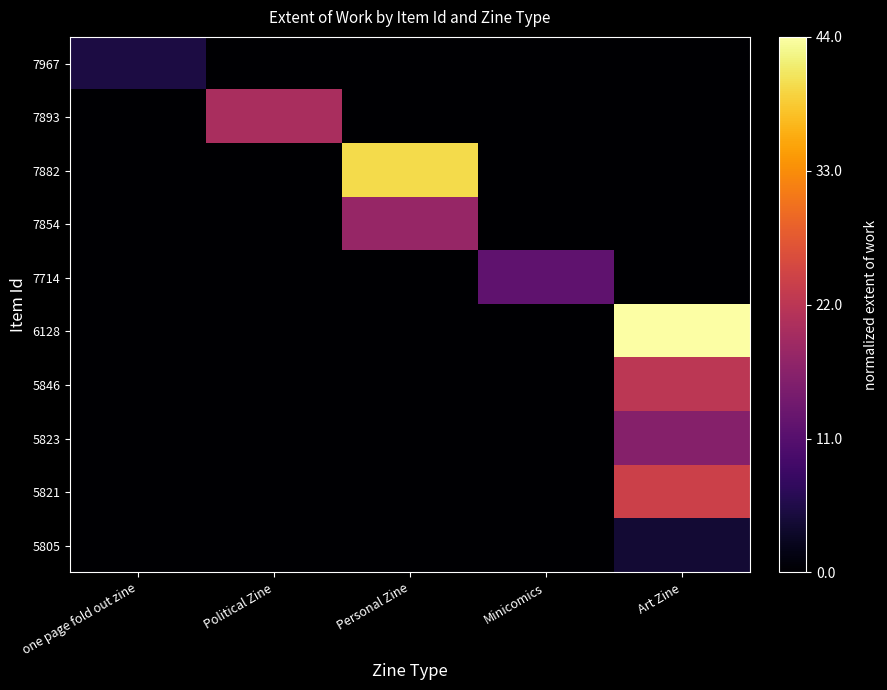

At which category does the chart reach its peak across all series?

Art Zine